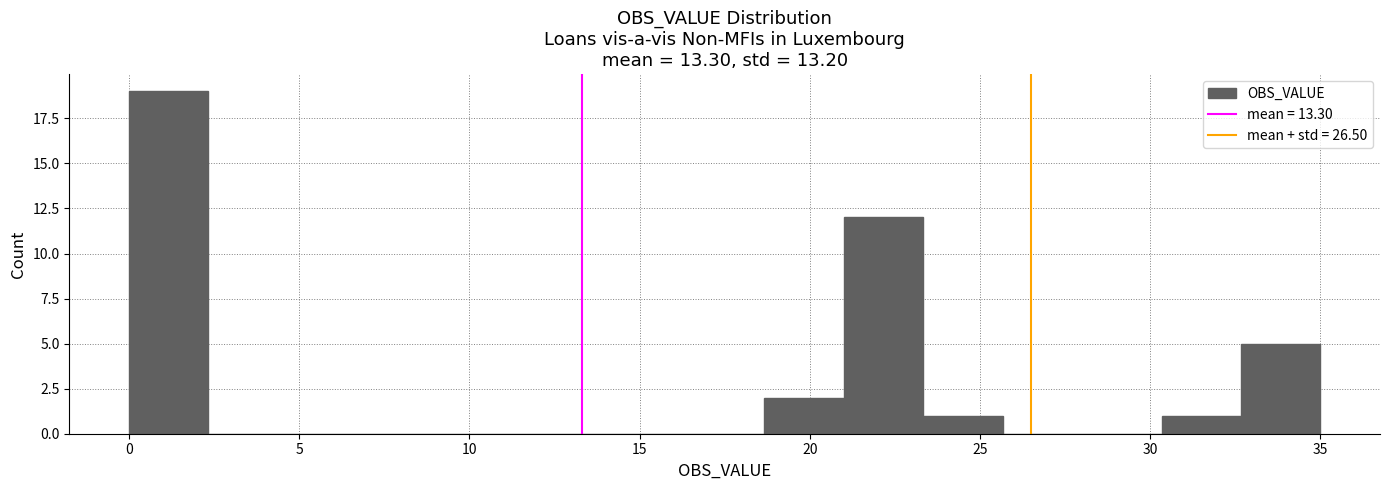

What is the height of the bar covering 21.0 to 23.5 on the x-axis? Neither the bar edges nor the heights are printed on the chart, so give them approximately, as read against the axes.

12